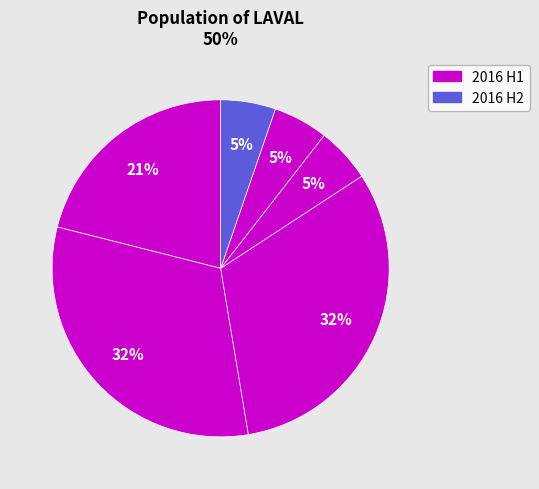

Is there a majority slice in this chart?

No